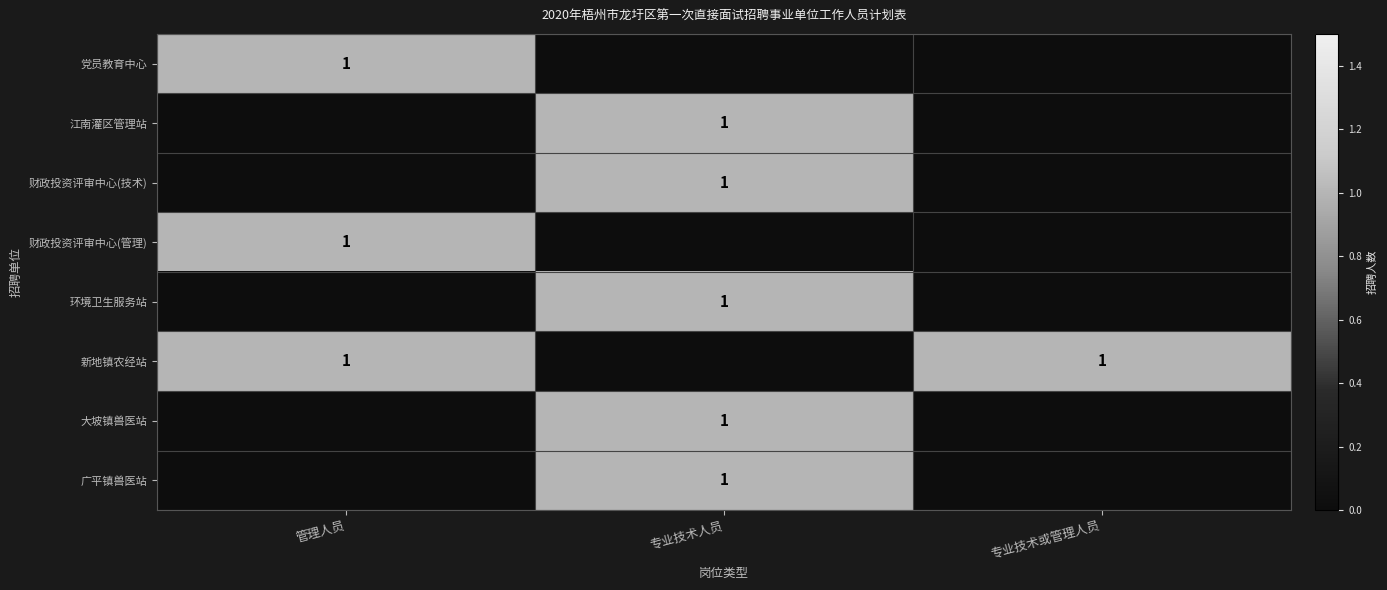

What is the difference between the 新地镇农经站 values at 专业技术或管理人员 and 专业技术人员?

1